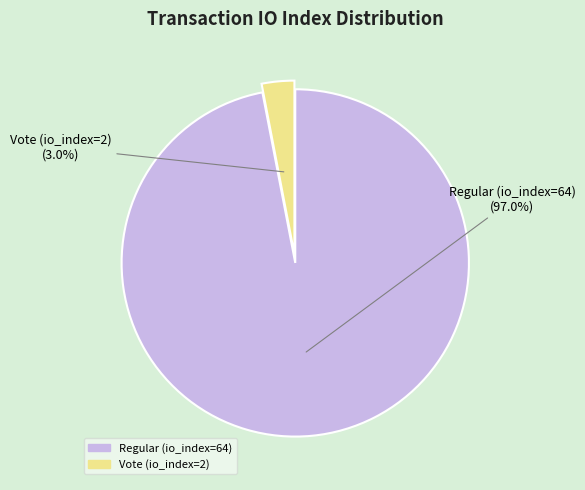

Rank the categories by value from lowest to highest.

Vote (io_index=2), Regular (io_index=64)